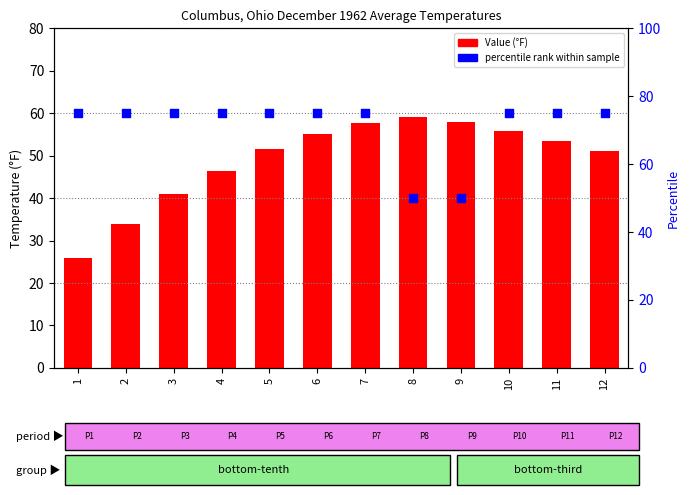

At how many categories does at least one series exceed 51?

12